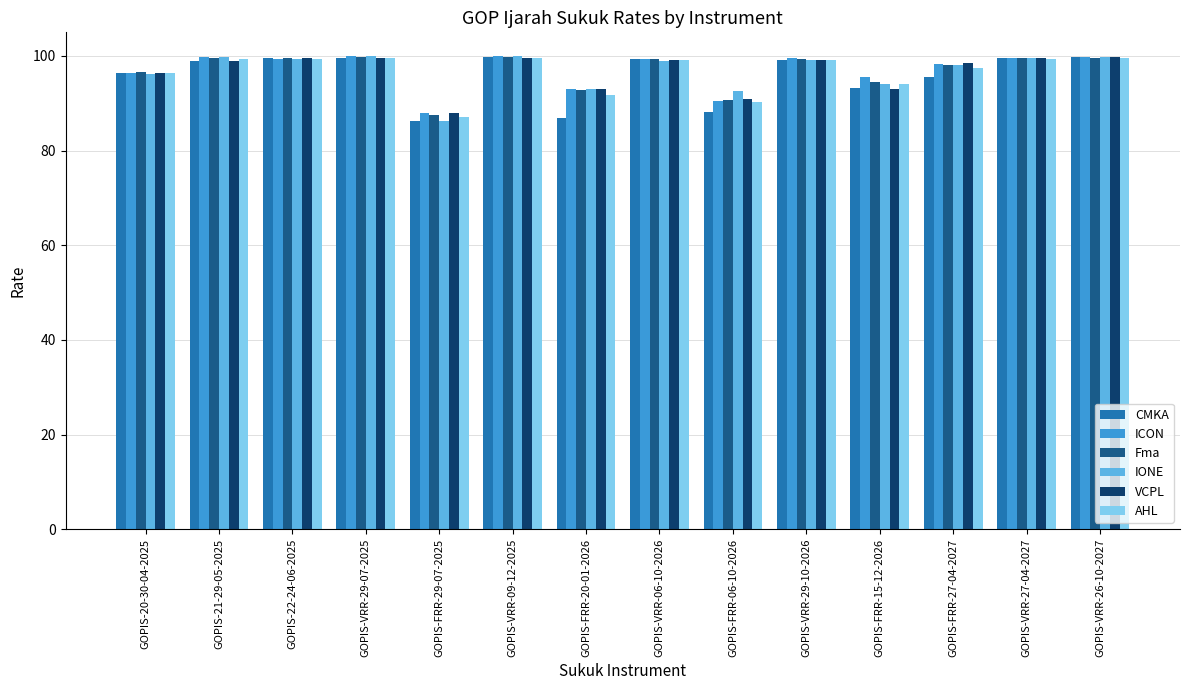

What is the minimum value for VCPL?

88.0